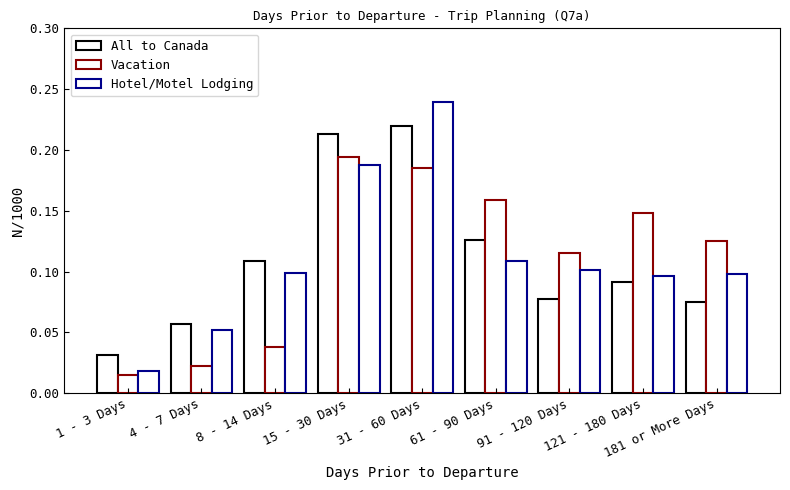

What is the value of the Vacation bar at the 9th from the left?

0.1